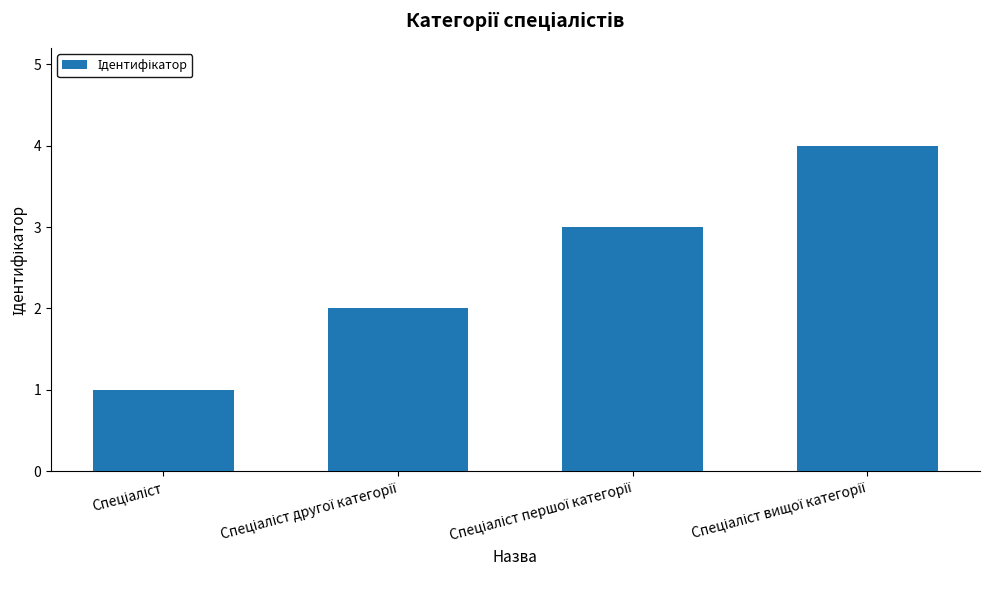

Reading right to left, what are all the values shown in this chart?

4	3	2	1